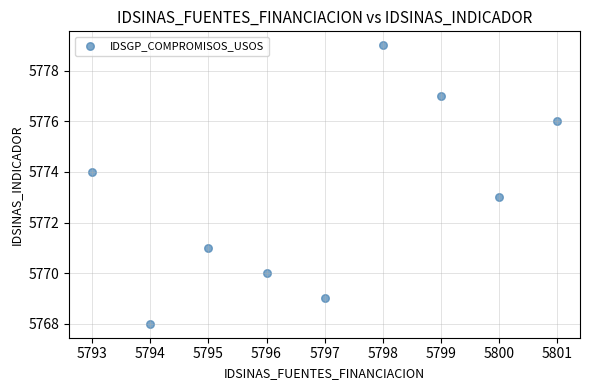

What is the range of Y values (max minus min)?

11